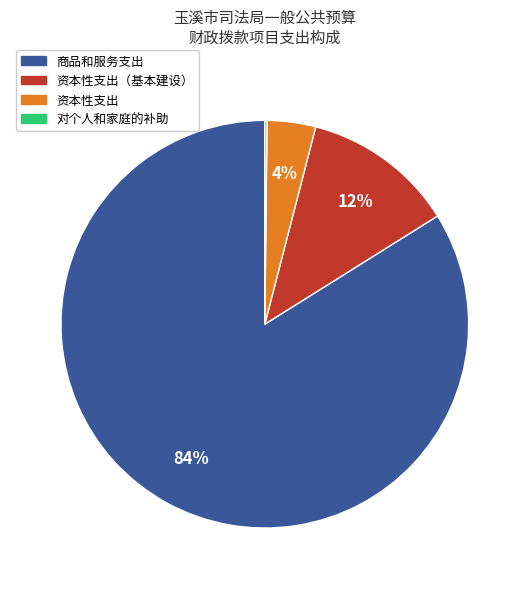

Is there a majority slice in this chart?

Yes